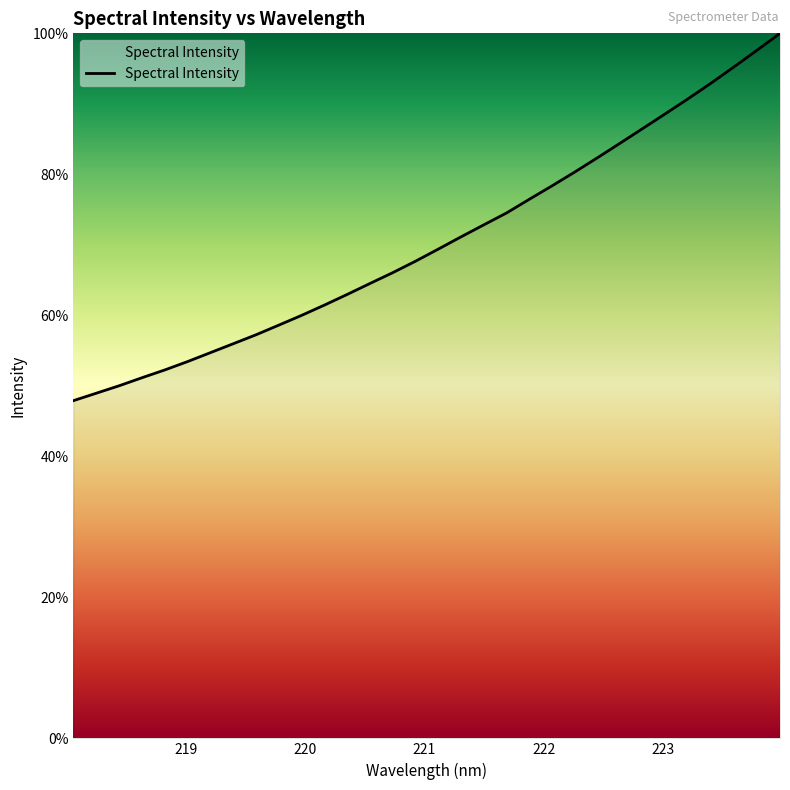

What is the difference between the maximum and minimum values?

52.1